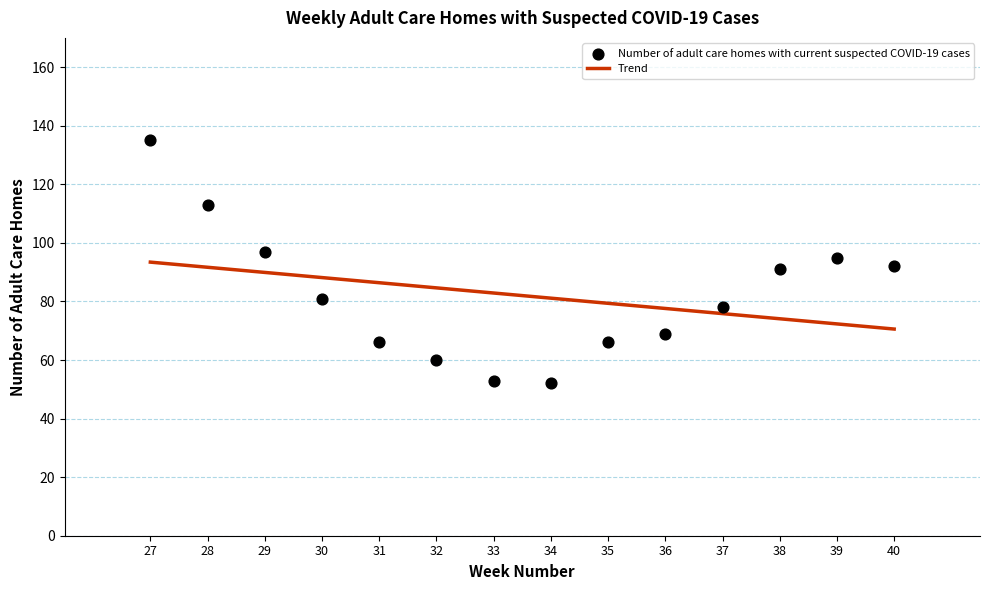

What is the change in value from 28 to 33?

-60